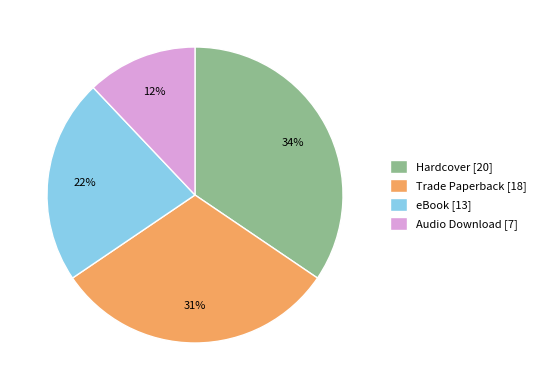

To the nearest percent, what percentage of the pie is Audio Download?

12%